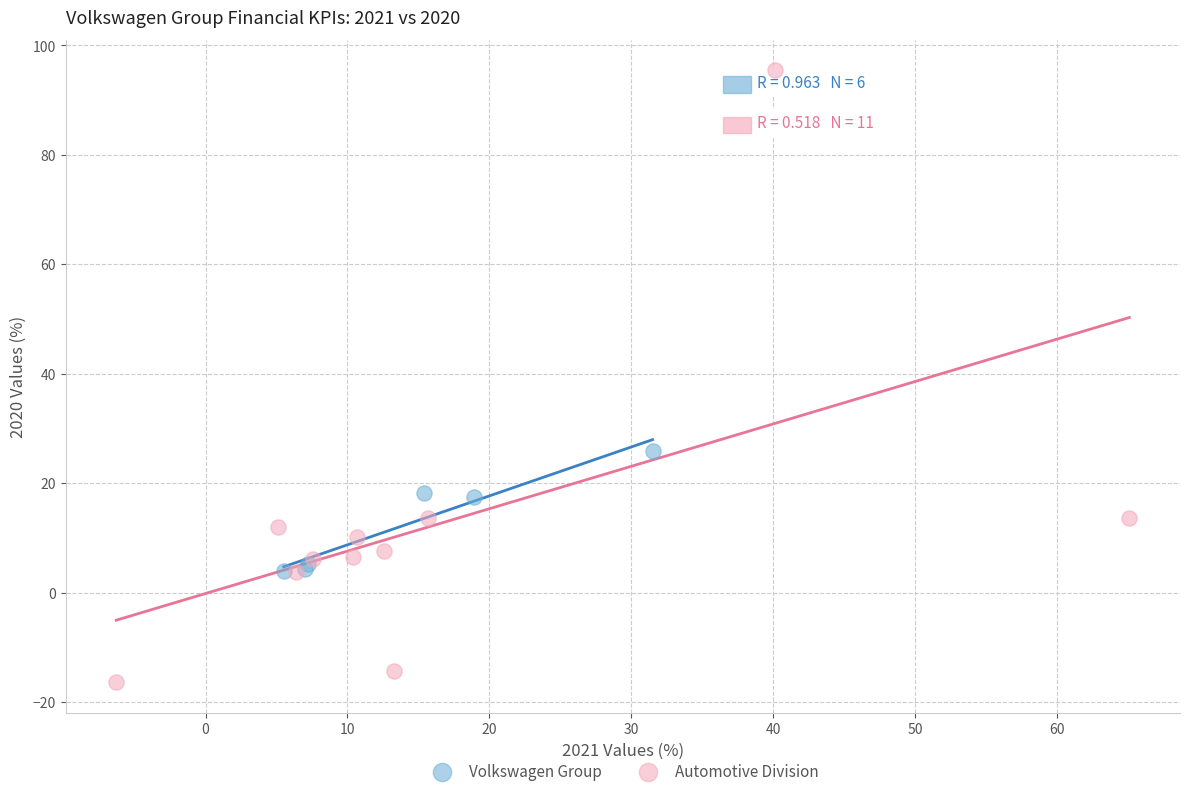

Which series has the widest spread of Y values?

Automotive Division